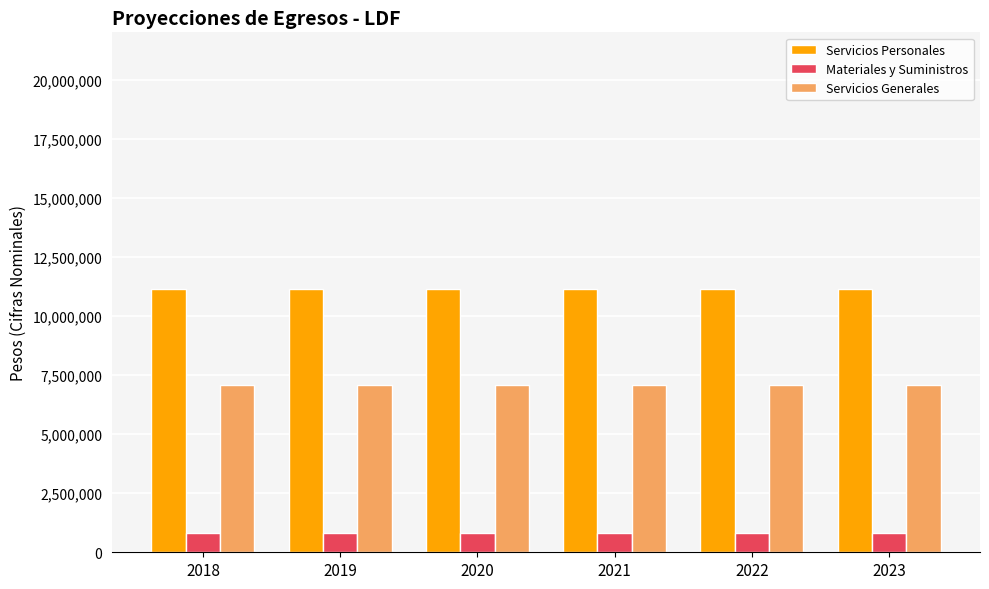

The value of Servicios Personales at 2021 is 16059919.6. True or false?

False